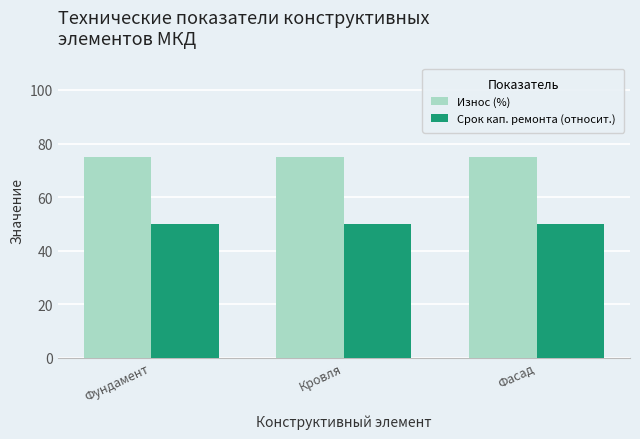

Is it true that Износ (%) equals 43 at Фундамент?

False